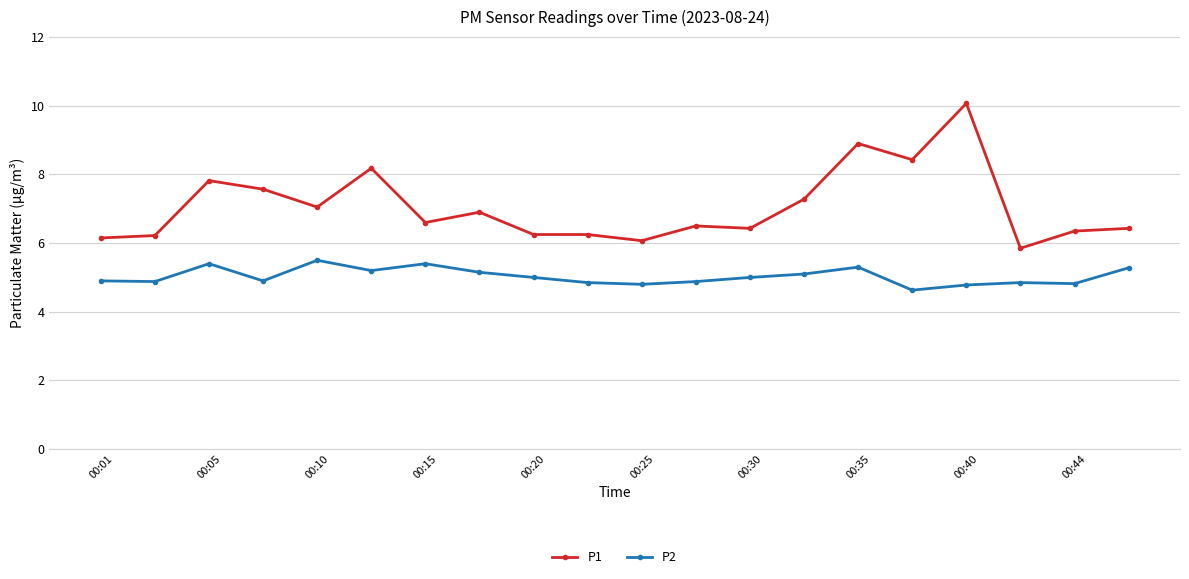

Count the number of data series in this chart.

2